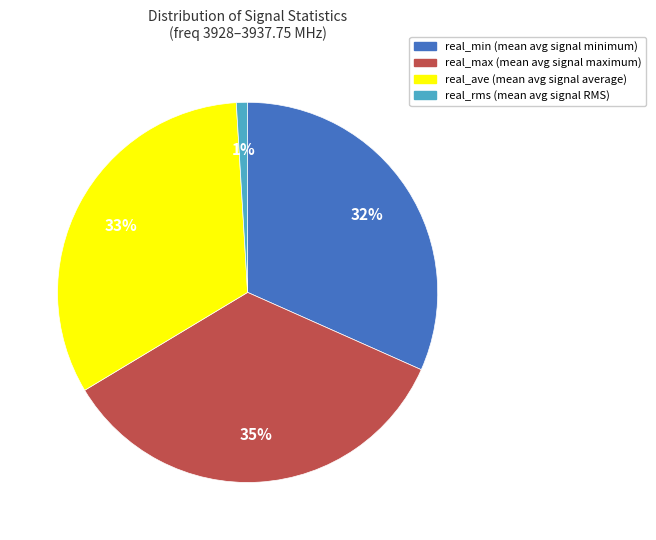

How many segments does this pie chart have?

4